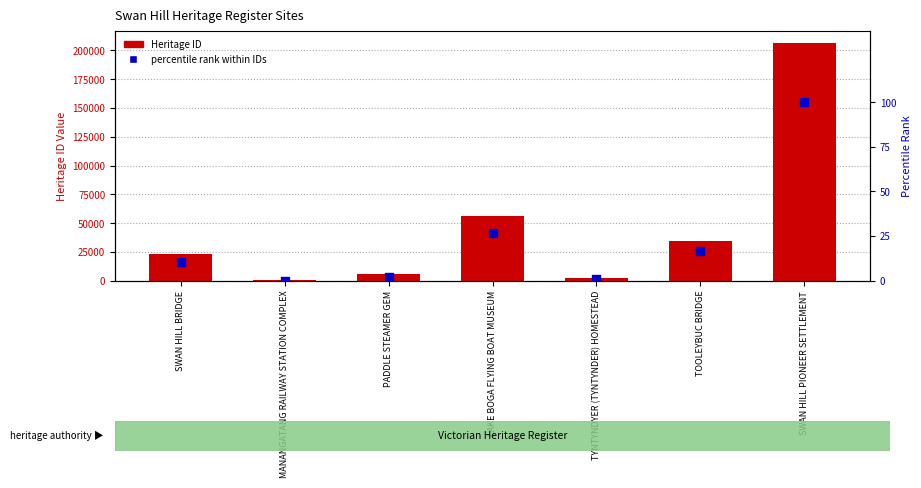

At which category is the sum across all series the highest?

SWAN HILL PIONEER SETTLEMENT